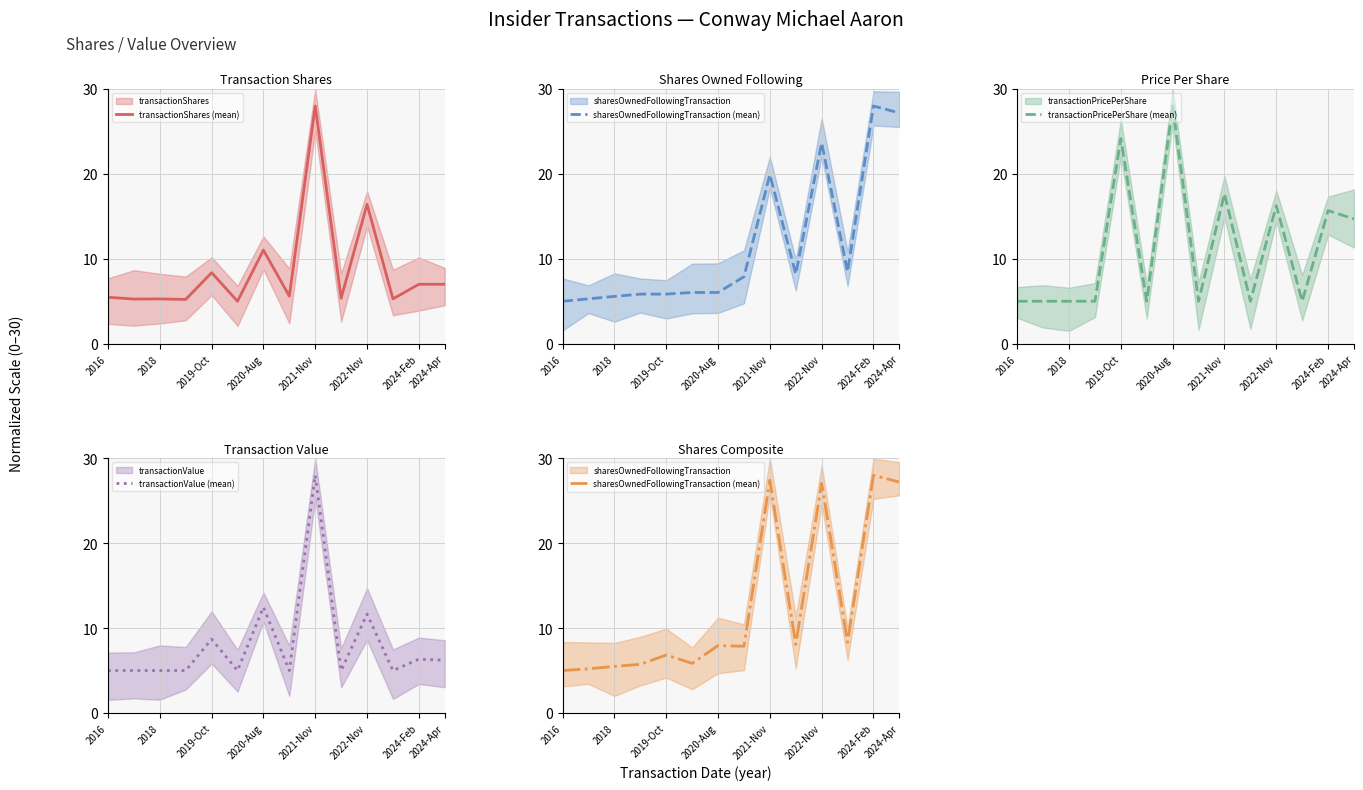

The transactionValue (mean) series shows 8.2 at 9. True or false?

False